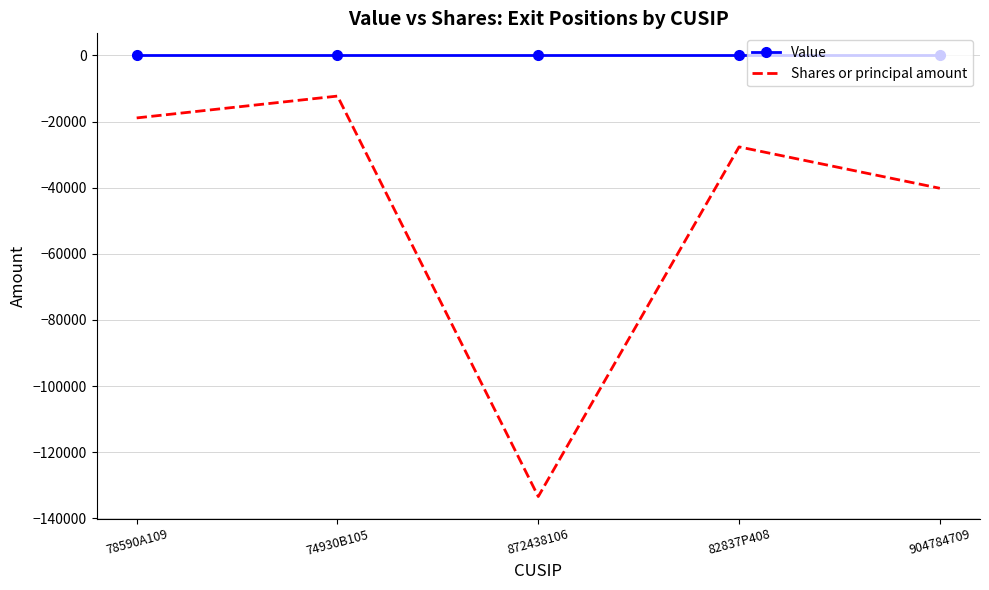

Which series changed the most between 78590A109 and 904784709?

Shares or principal amount